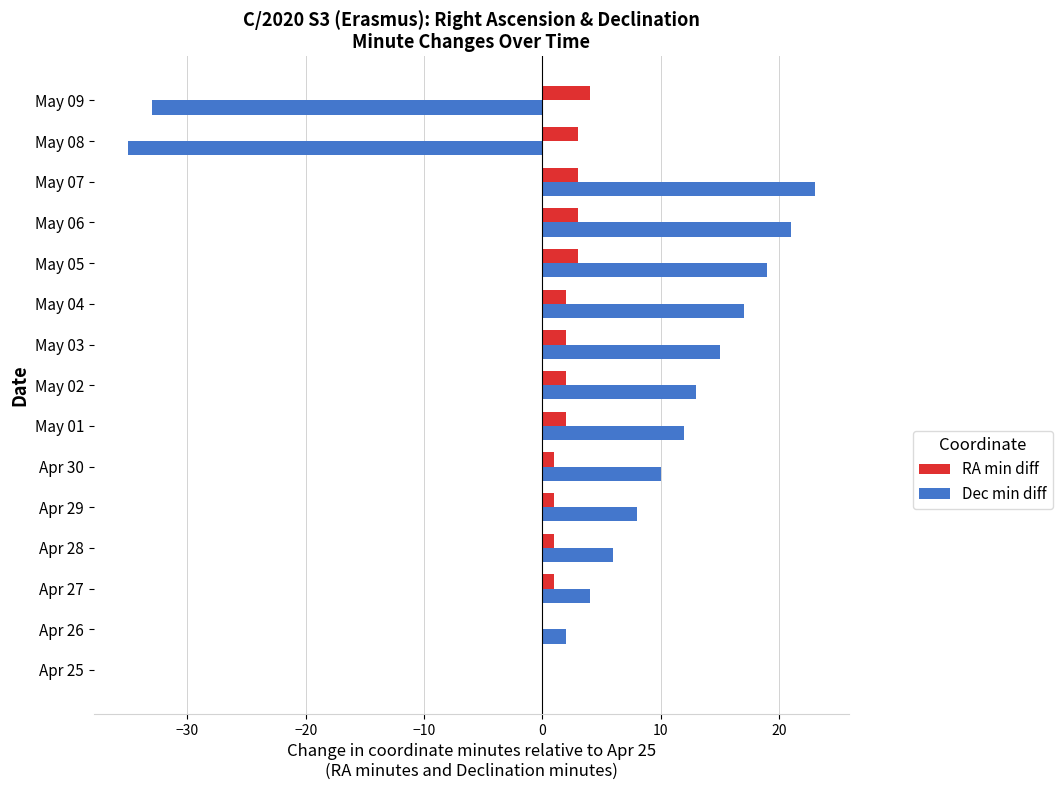

At which label is Dec min diff closest to -6?

Apr 25